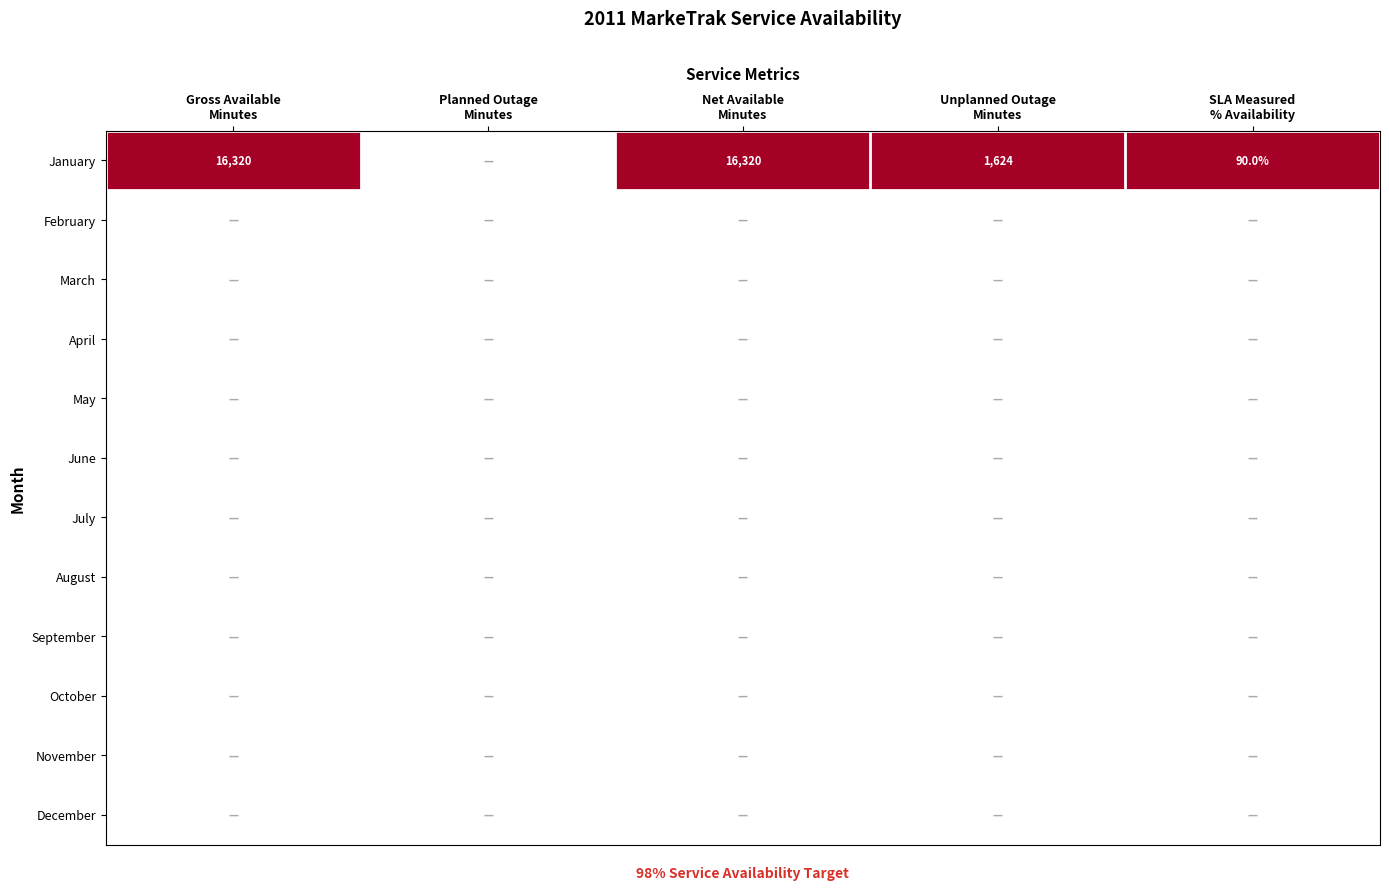

List the labels in order of October value, smallest first.

Gross Available Minutes, Planned Outage Minutes, Net Available Minutes, Unplanned Outage Minutes, SLA Measured % Availability